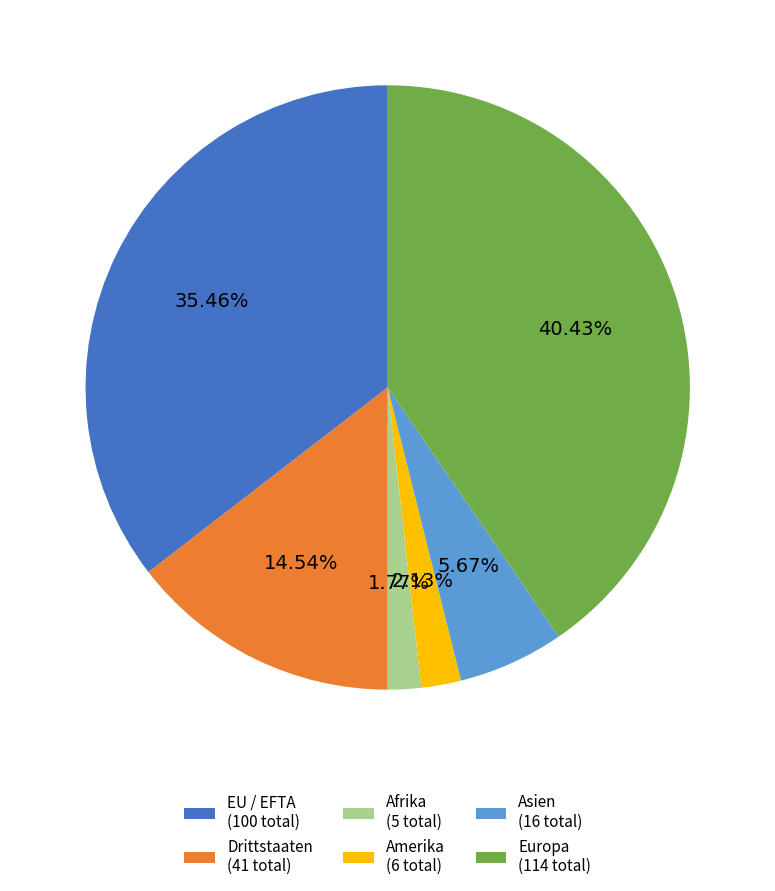

How many slices are in this pie chart?

6